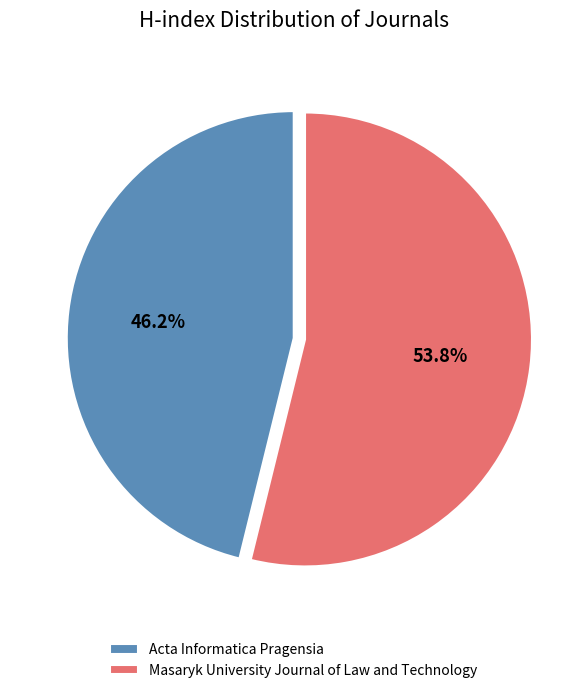

To the nearest percent, what portion does Acta Informatica Pragensia represent?

46%